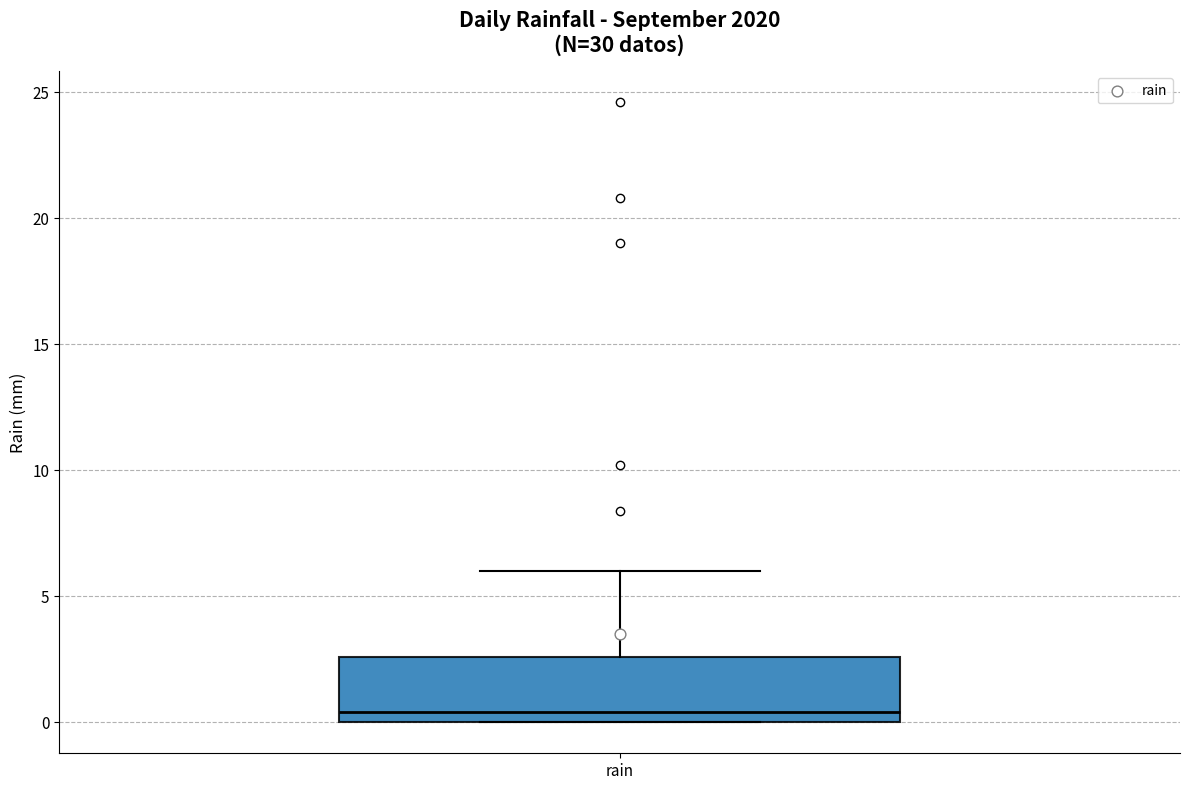

Read this box plot against the y-axis: the position of the median line, the range covered by the box, and the ends of both whiskers. The values are not printed on the chart, so give them approximately, as read against the axis.

median 0.5, box 0.0 to 2.5, whiskers 0.0 to 6.0